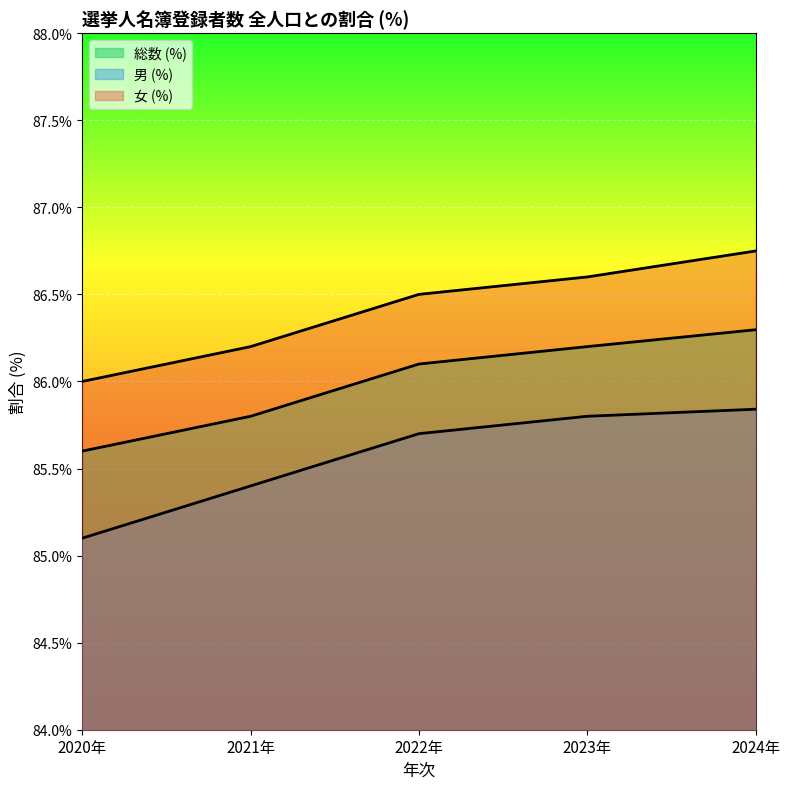

What is the average value of the 女 (%) series?

86.4